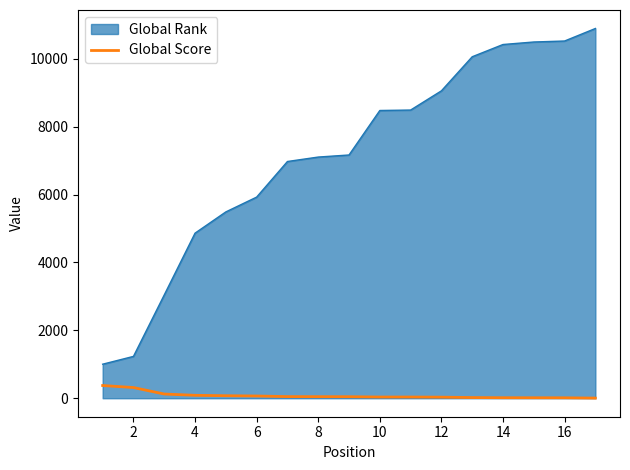

List the series in order of their peak value, lowest first.

Global Score, Global Rank